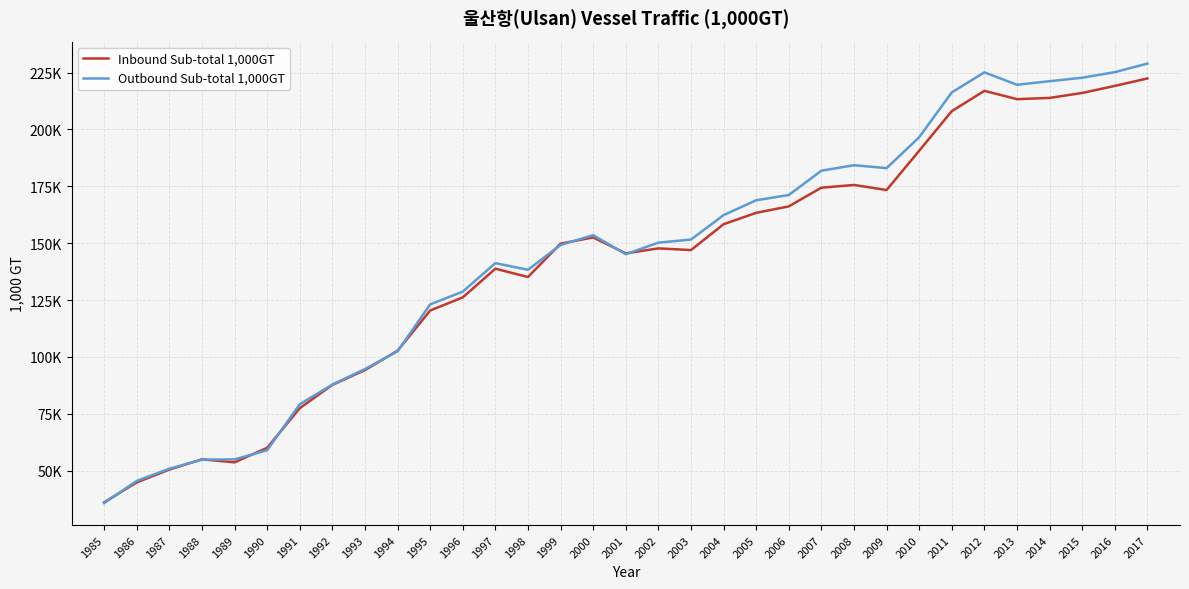

True or false: Inbound Sub-total 1,000GT has more than 1 interior local peaks.

True